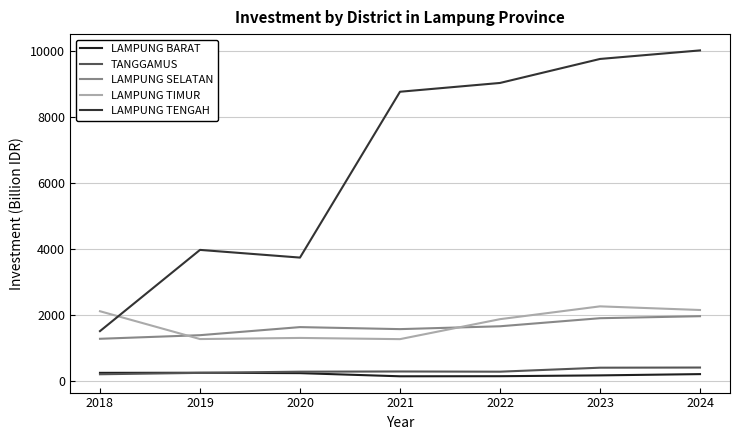

What is the total value across all series at 2022?

12928.3